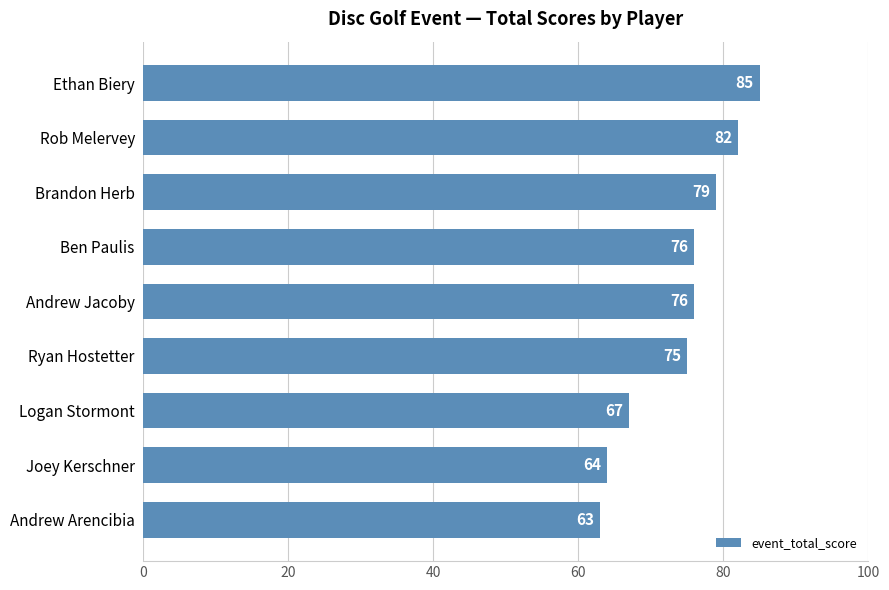

Is it true that the value at Andrew Arencibia is 108?

False